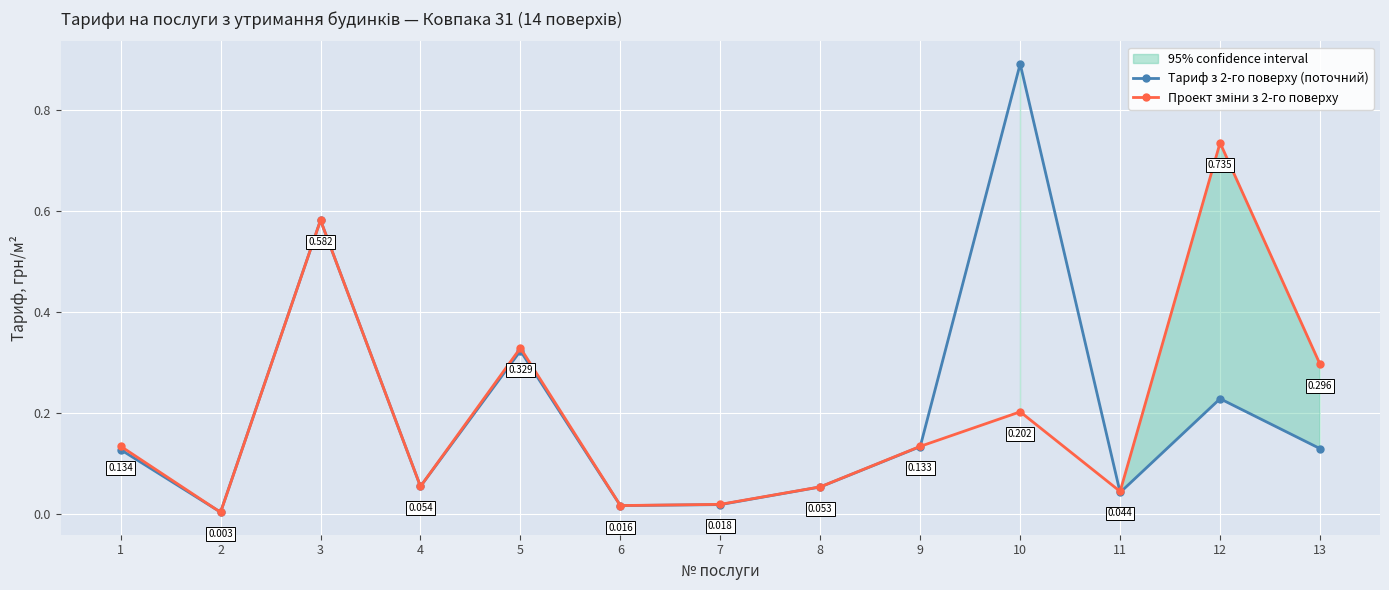

What is the value of the Тариф з 2-го поверху (поточний) point at the 12th from the left?

0.2